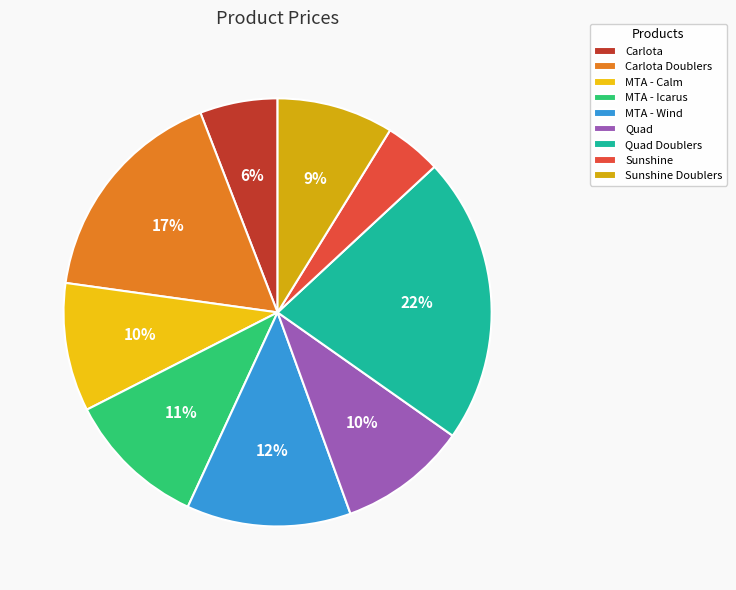

How many slices are in this pie chart?

9